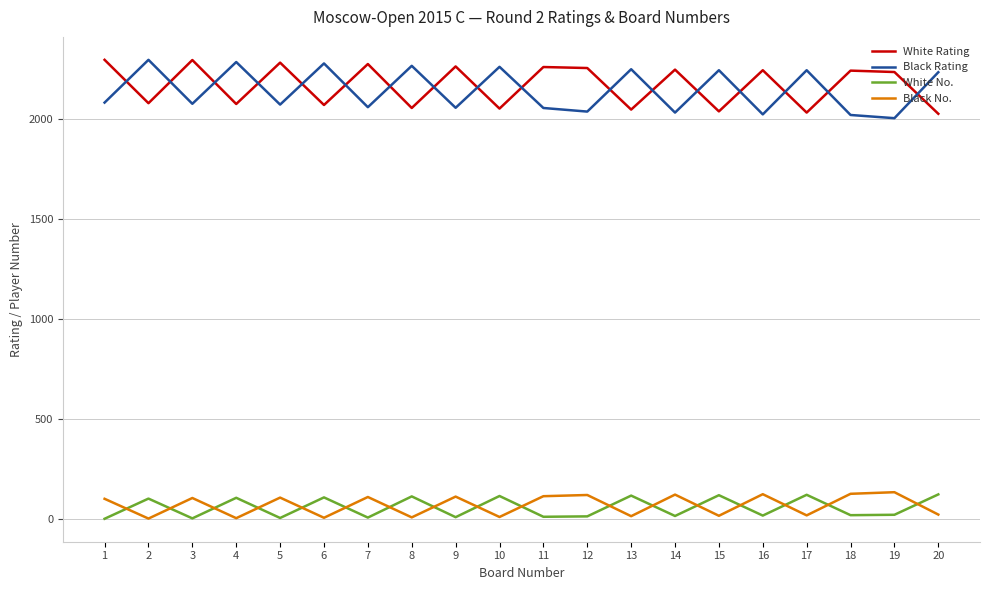

After their last crossing, which series has the higher values: Black Rating or White Rating?

Black Rating